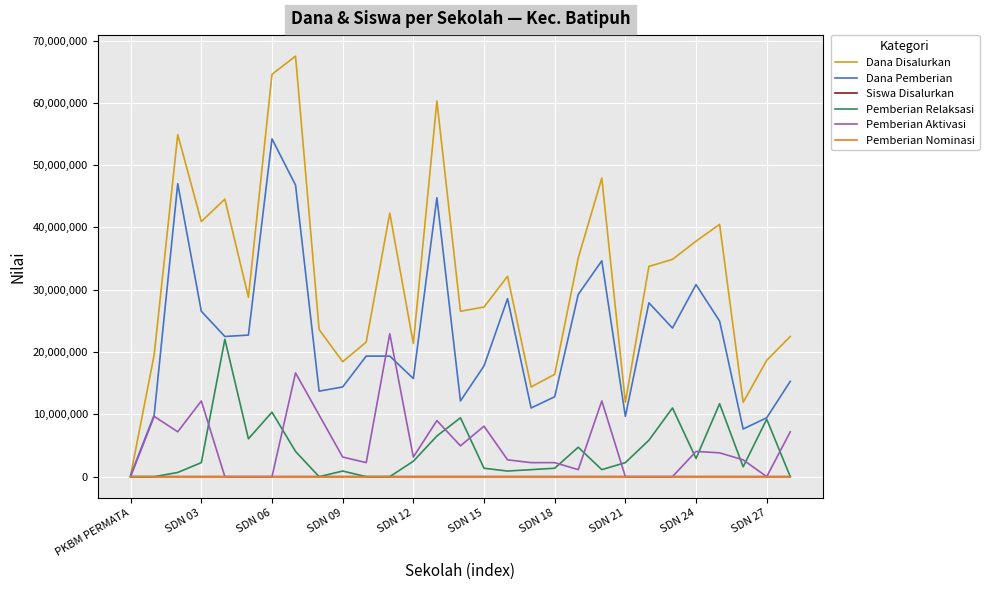

How many categories are shown in the chart?

29